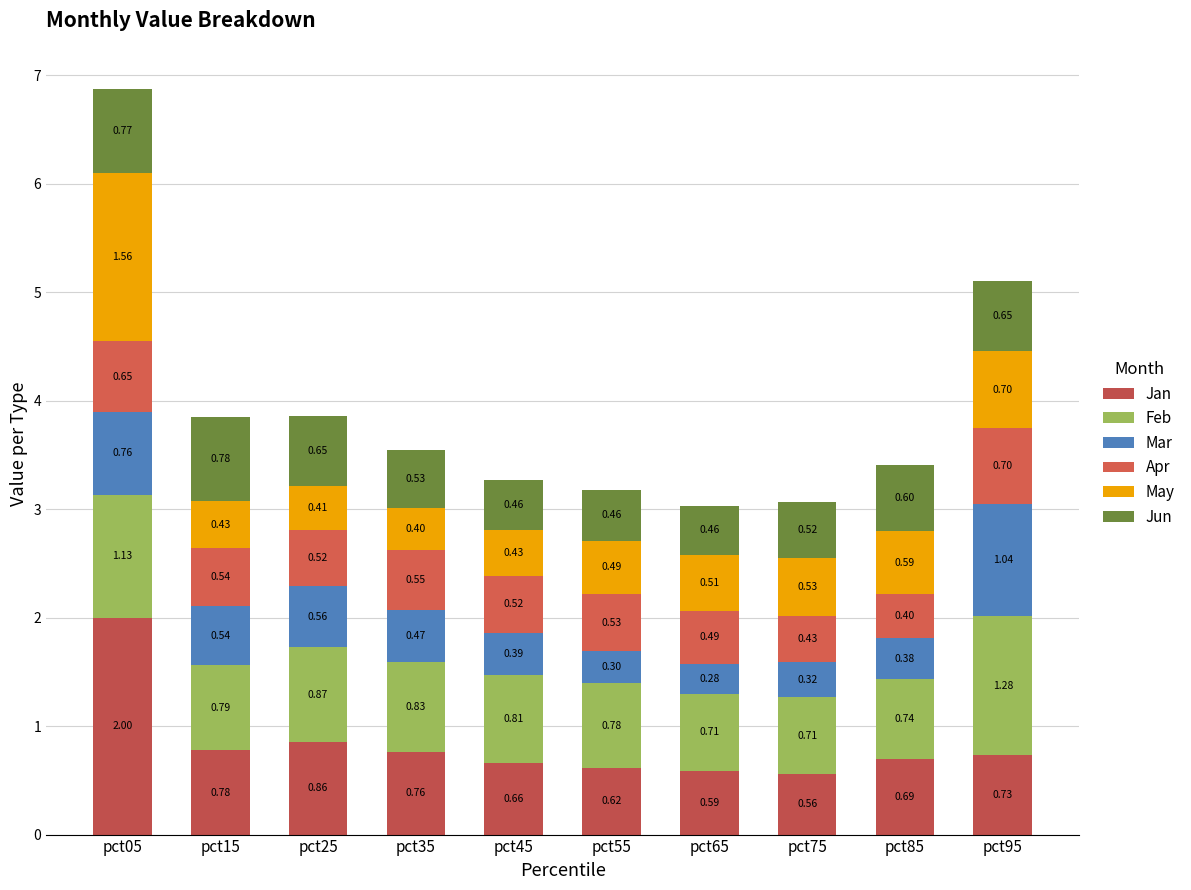

Which series has the largest range (max minus min)?

Jan